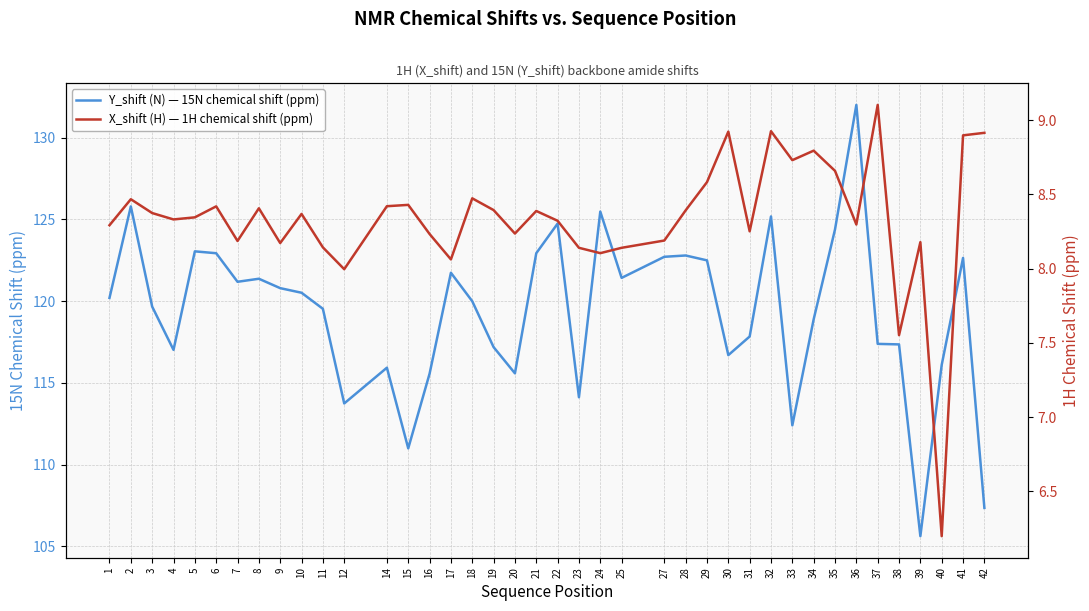

Which category has the highest value in the X_shift (H) — 1H chemical shift (ppm) series?

37